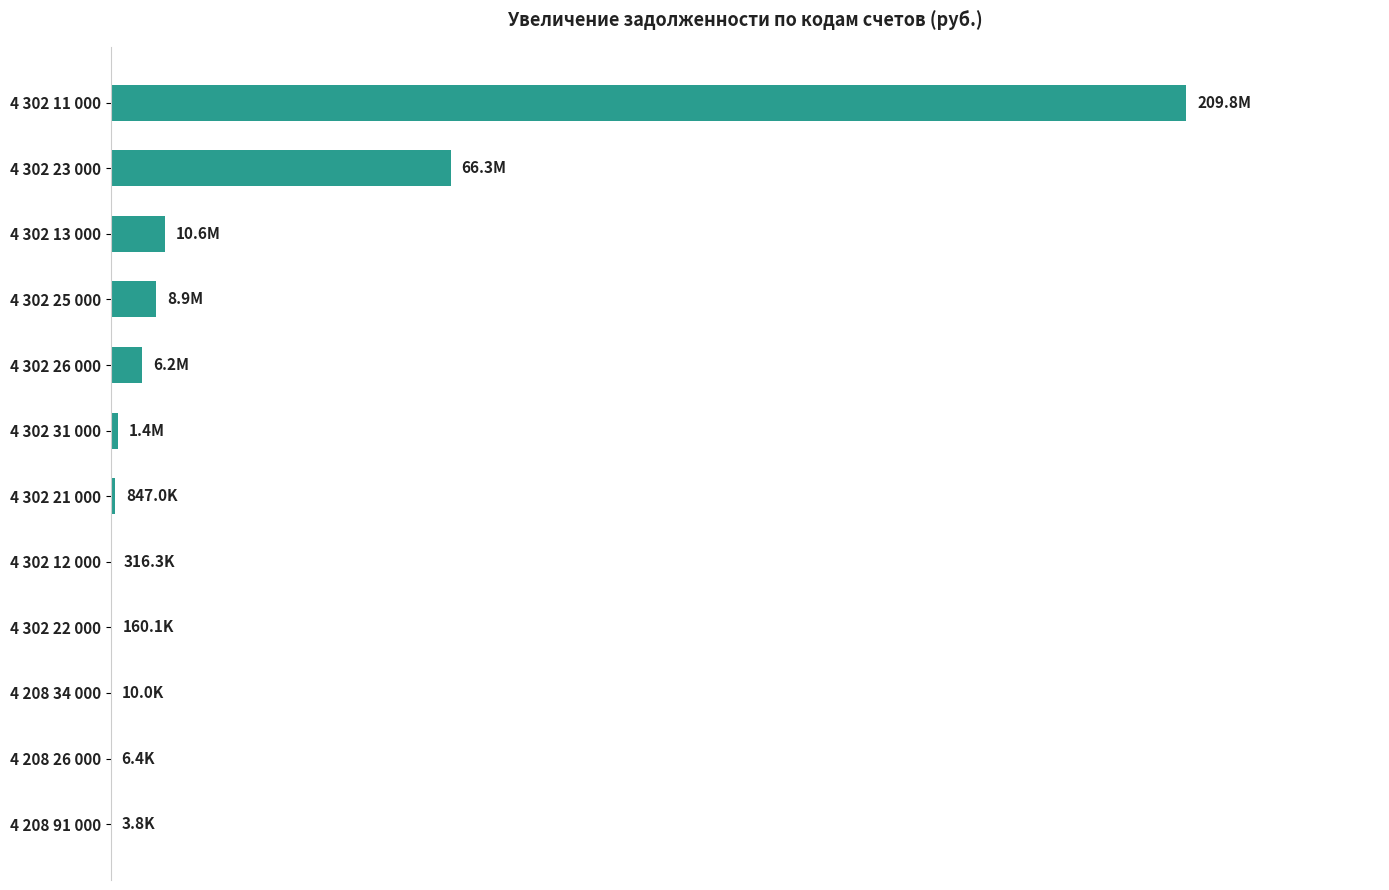

Are the bars horizontal?

Yes